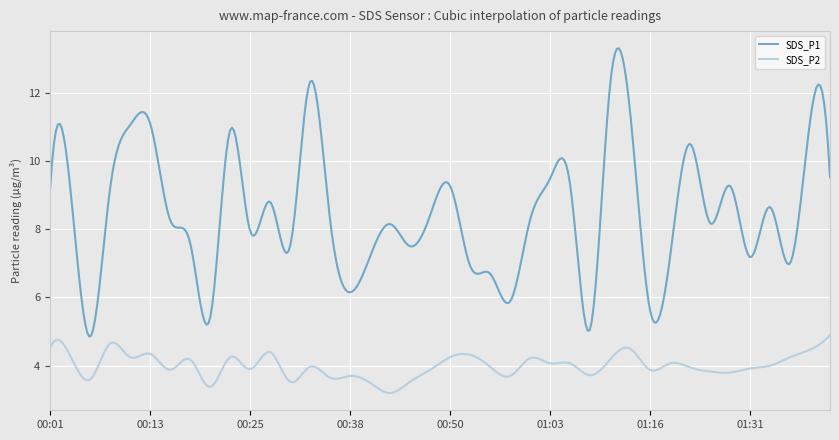

Rank the series by their maximum value, from lowest to highest.

SDS_P2, SDS_P1